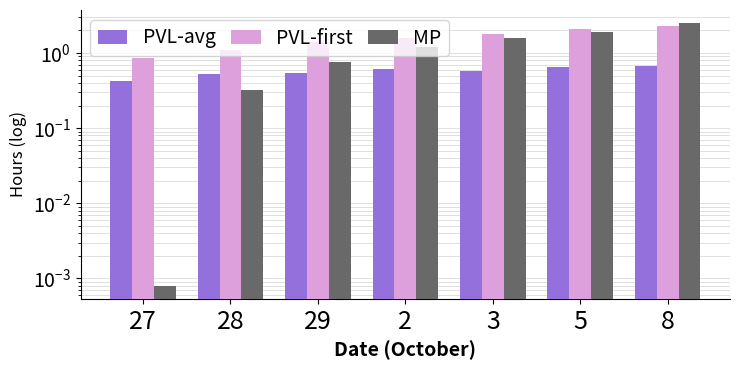

Does the chart contain any negative values?

No